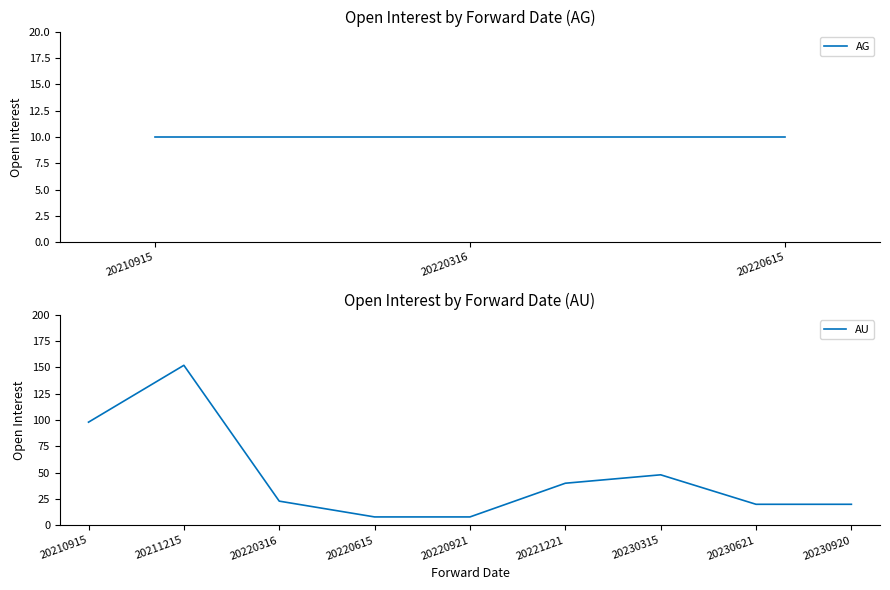

How many data points are less than 23?

4